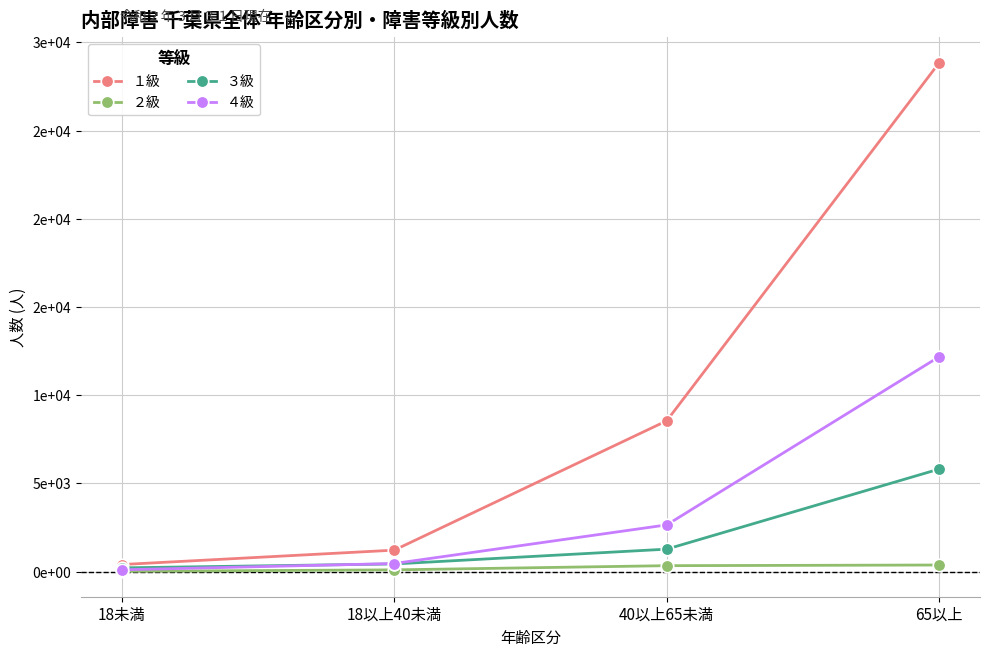

What are all the series names shown in the legend?

１級, ２級, ３級, ４級